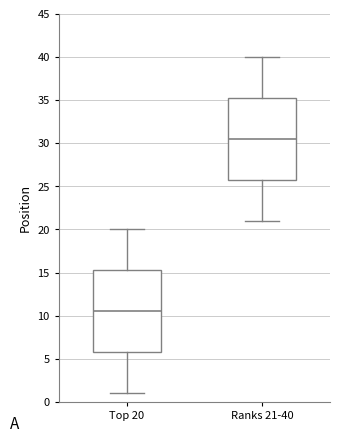

Reading left to right, read every box against the y-axis: the position of its median line, the range the box covers, and the ends of its whiskers. The values are not printed on the chart, so give them approximately, as read against the axis.

Top 20: median 10.5, box 6.0 to 15.5, whiskers 1.0 to 20.0
Ranks 21-40: median 30.5, box 26.0 to 35.5, whiskers 21.0 to 40.0